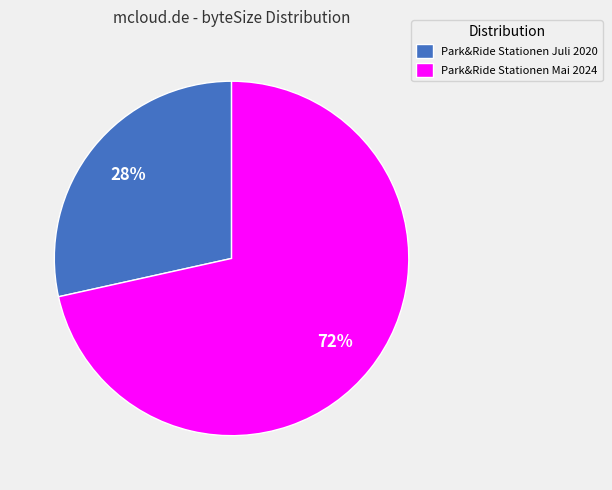

Does any single category account for the majority?

Yes